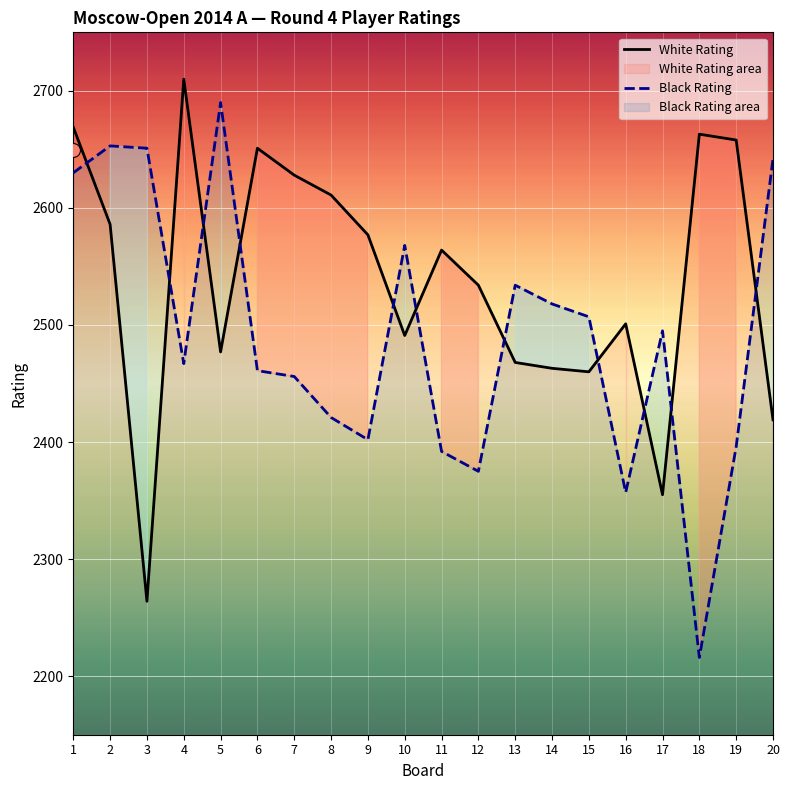

What is the difference between the maximum and minimum values in the Black Rating series?

474